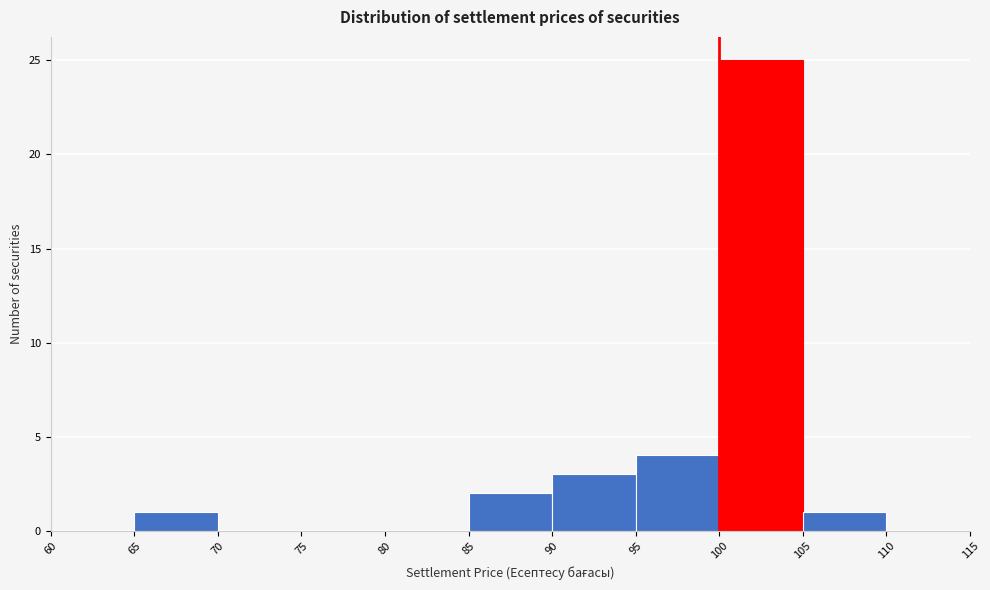

Which range on the x-axis has the tallest bar?

100 to 105